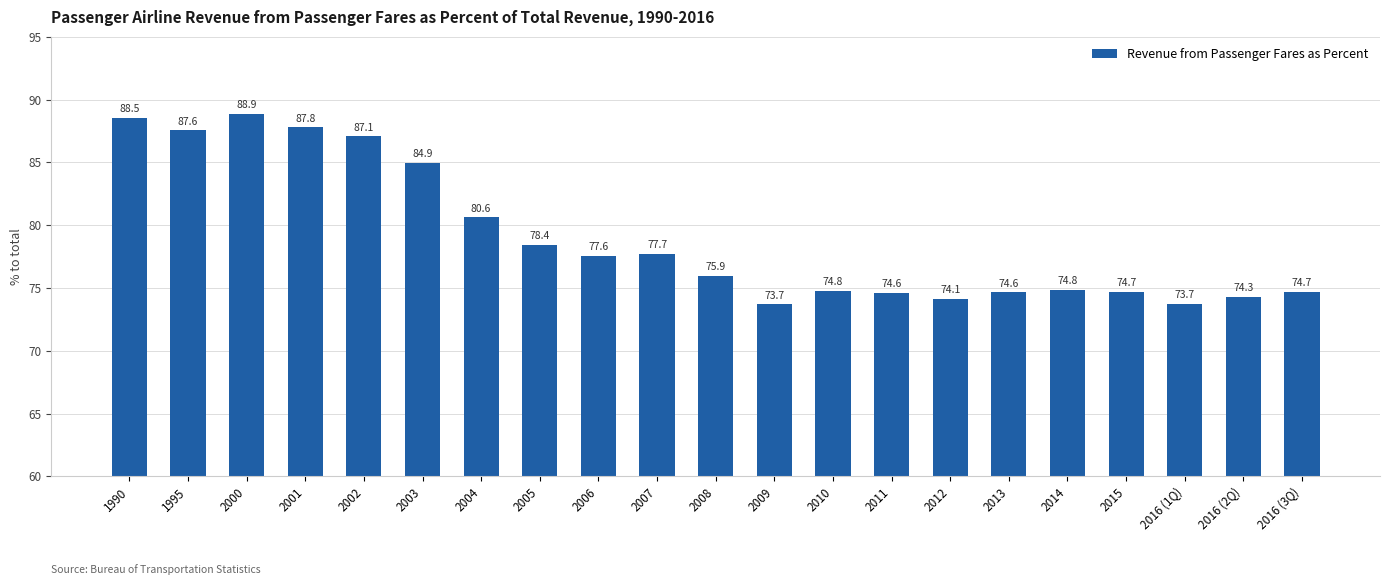

At which label is the value closest to 81?

2004